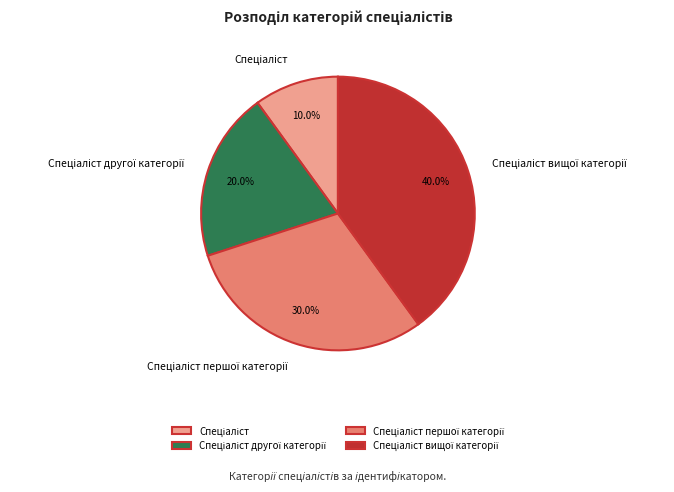

Does any single category account for the majority?

No